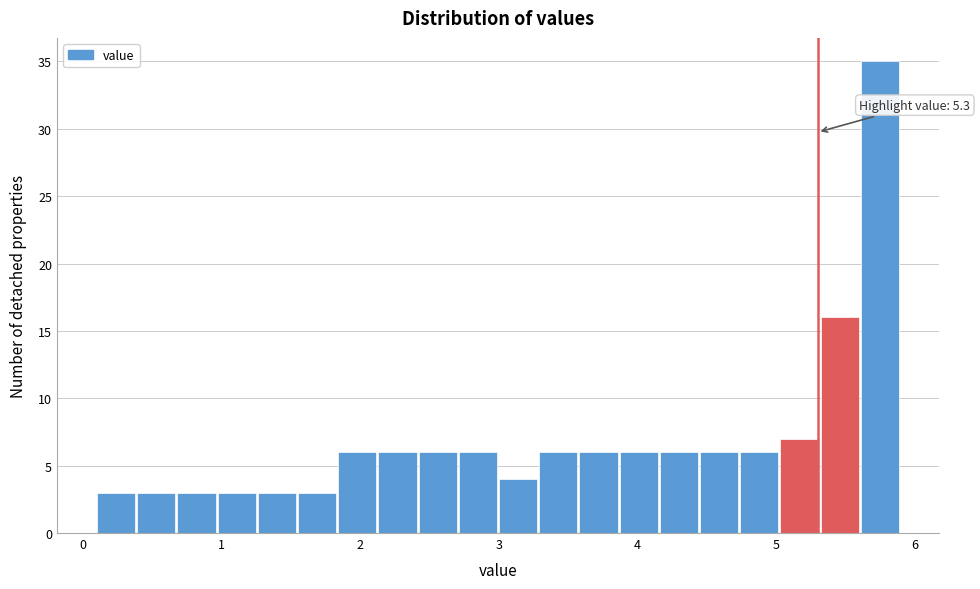

Around what value on the x-axis is the tallest bar? Give the approximate position of its centre, as read against the axis.

5.7